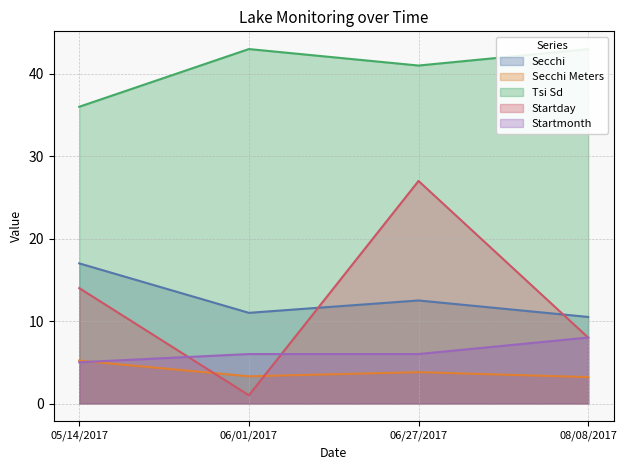

At 08/08/2017, list the series in order from smallest to largest.

Secchi Meters, Startday, Startmonth, Secchi, Tsi Sd